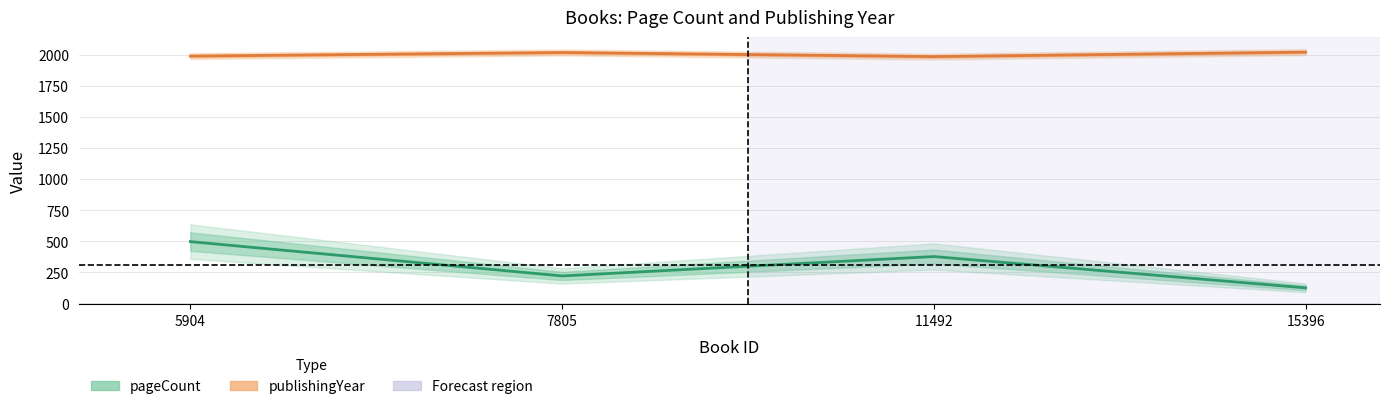

How many interior local valleys does the pageCount series have?

1